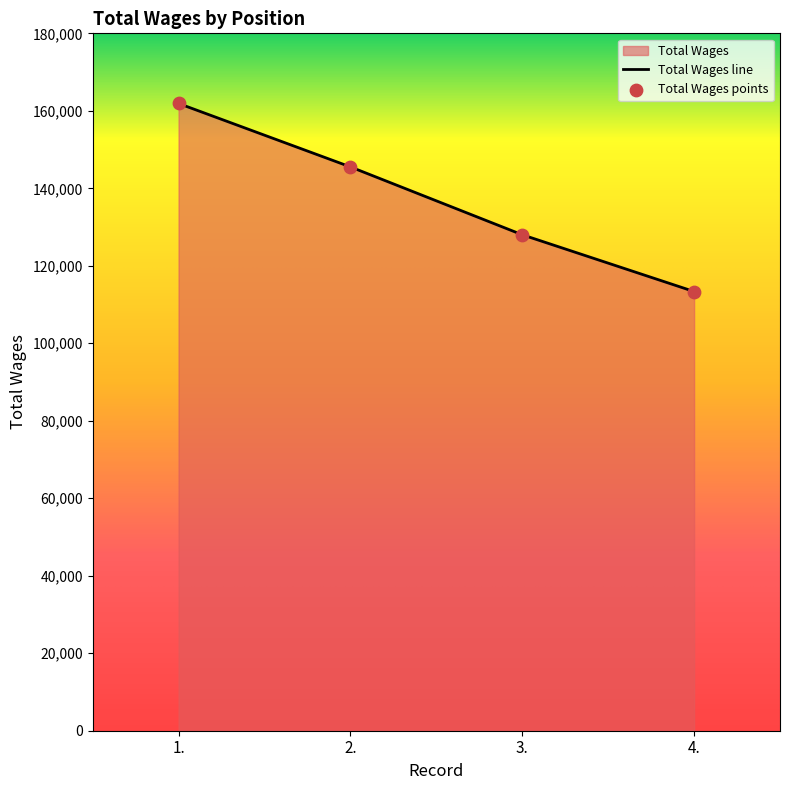

Which has a higher value, 3. or 4.?

3.